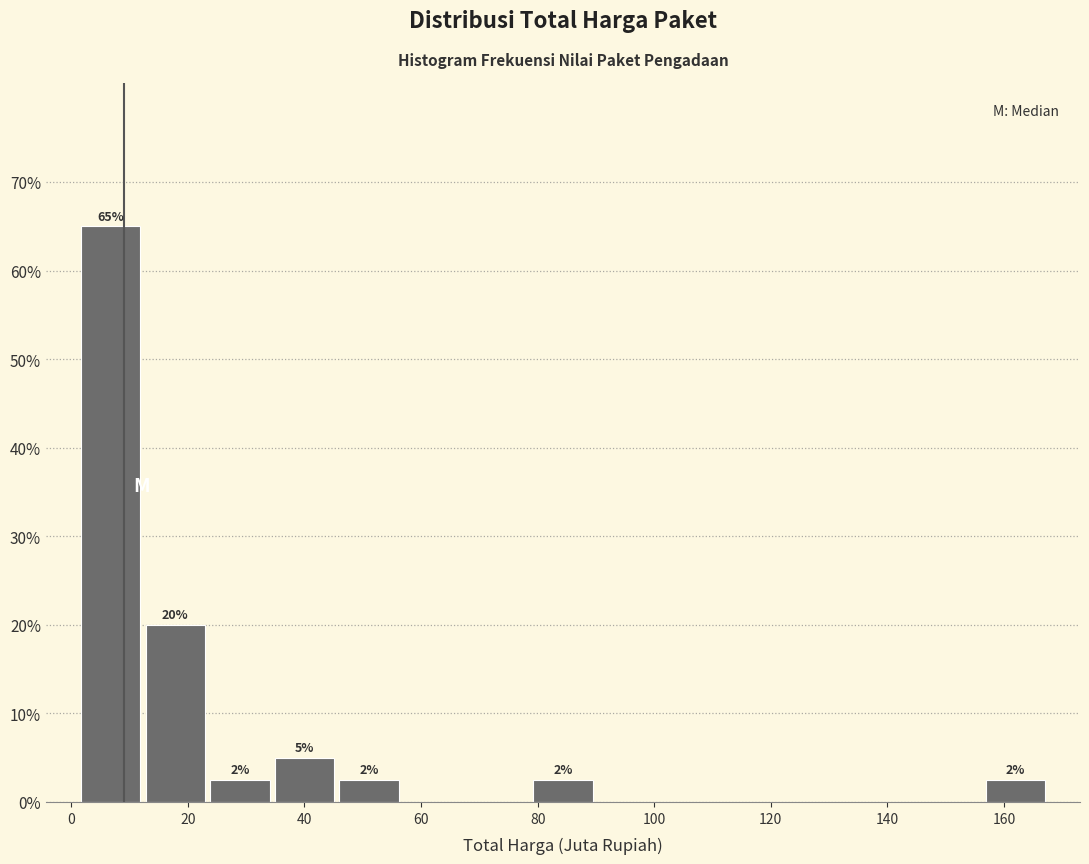

Which range on the x-axis has the tallest bar?

2 to 12